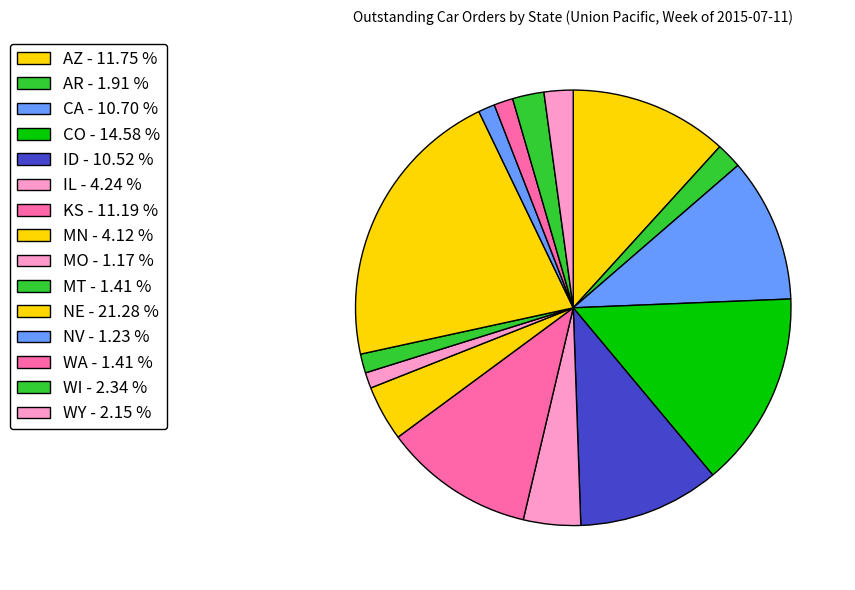

To the nearest percent, what percentage of the pie is AZ?

12%